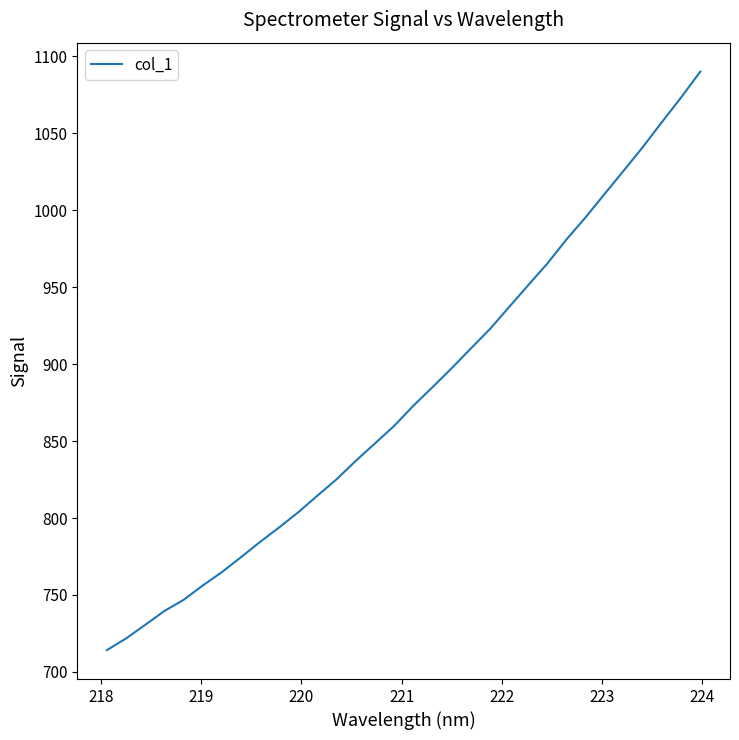

What is the difference between the maximum and minimum values?

375.8